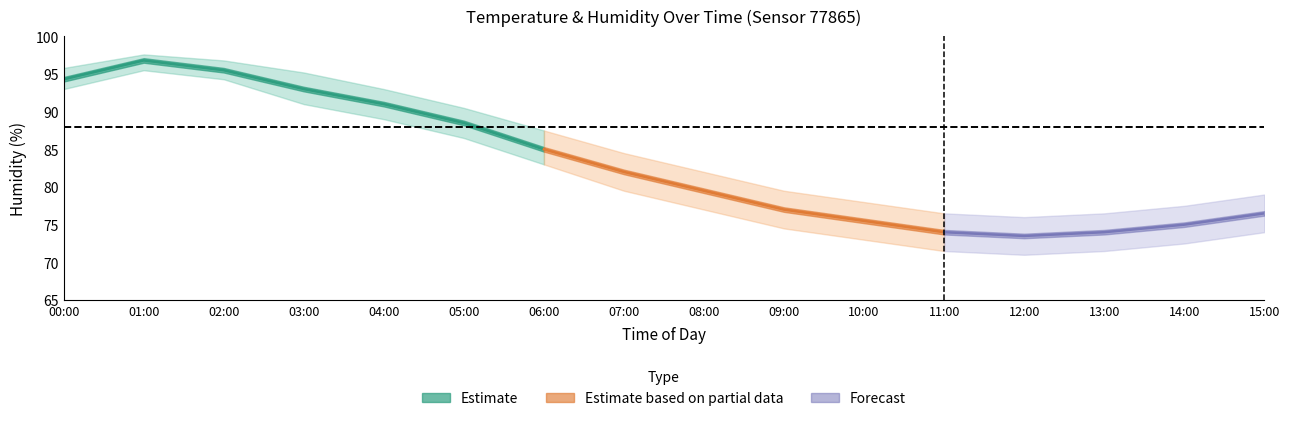

The value of humidity_center at 11:00 is 74.0. True or false?

True